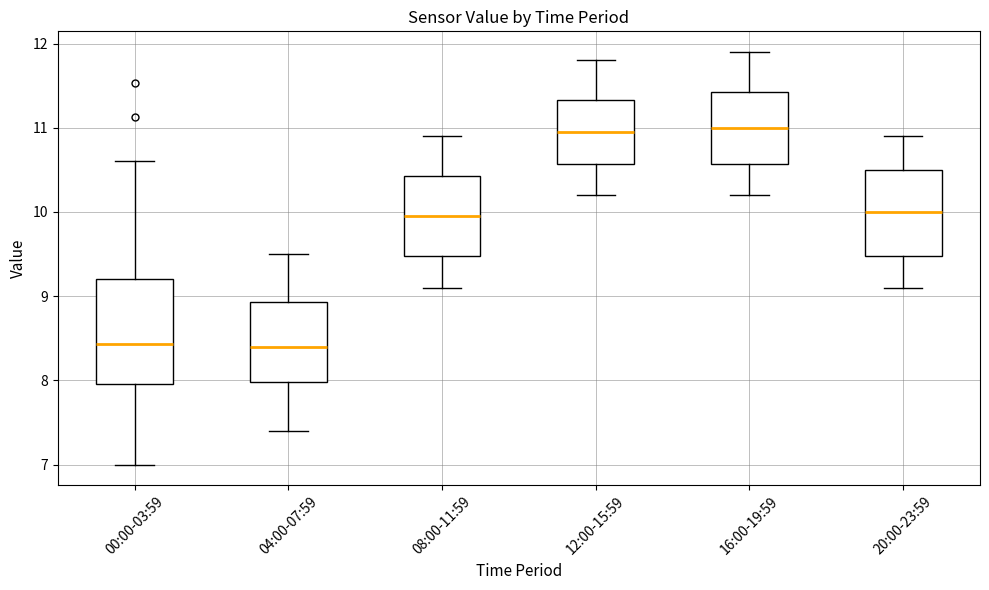

Which box is the tallest, from its lower edge to its upper edge?

00:00-03:59